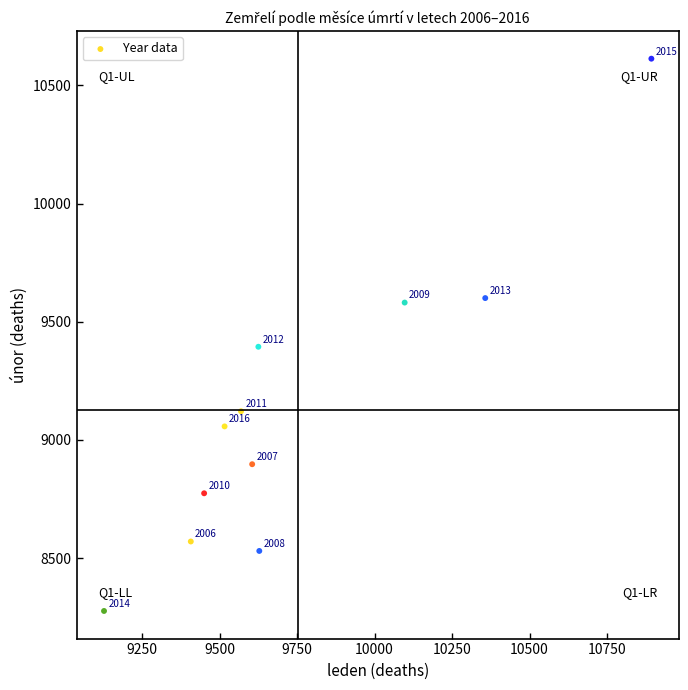

What is the range of Y values (max minus min)?

2337